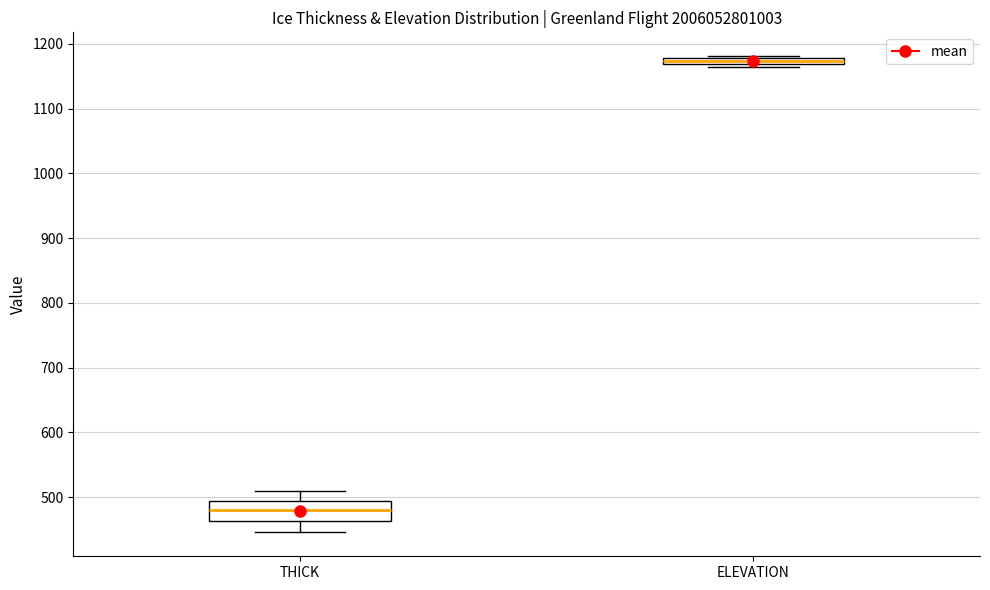

Which box is the tallest, from its lower edge to its upper edge?

THICK